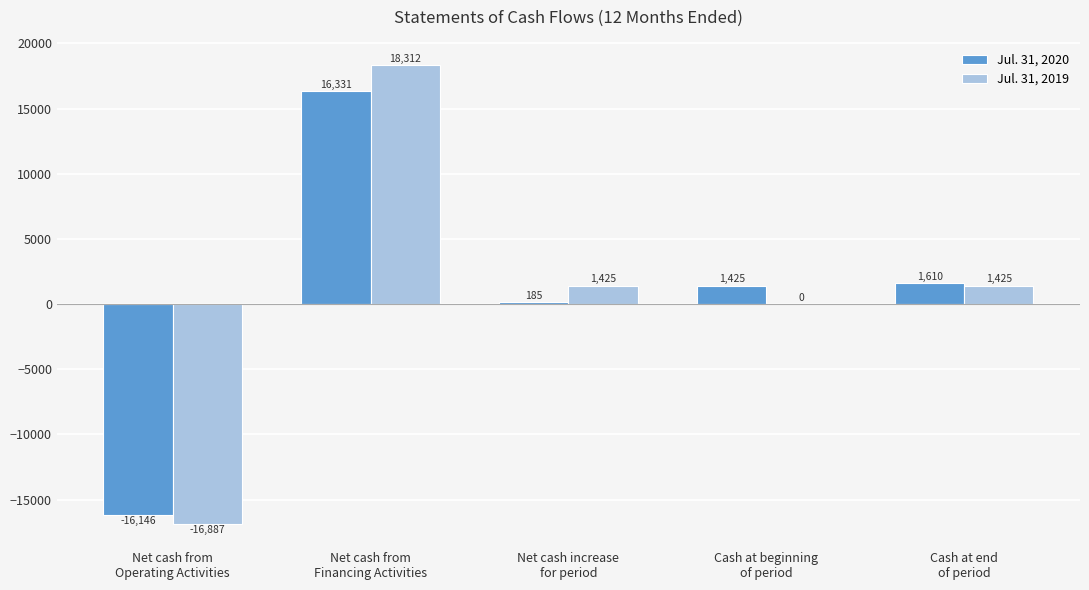

Which series has the largest total across all categories?

Jul. 31, 2019